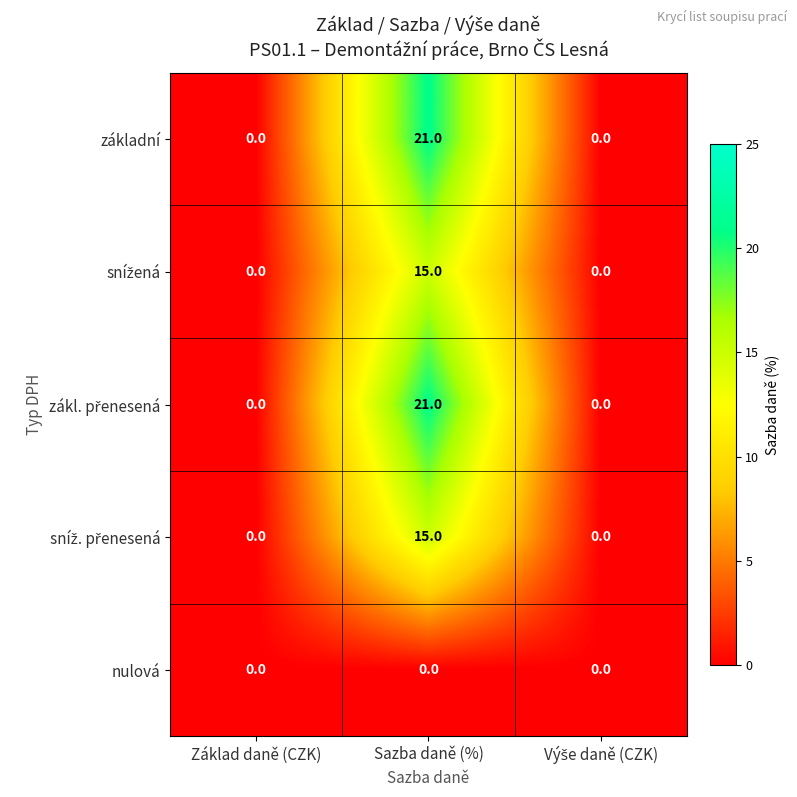

What is the total value across all series at Sazba daně (%)?

72